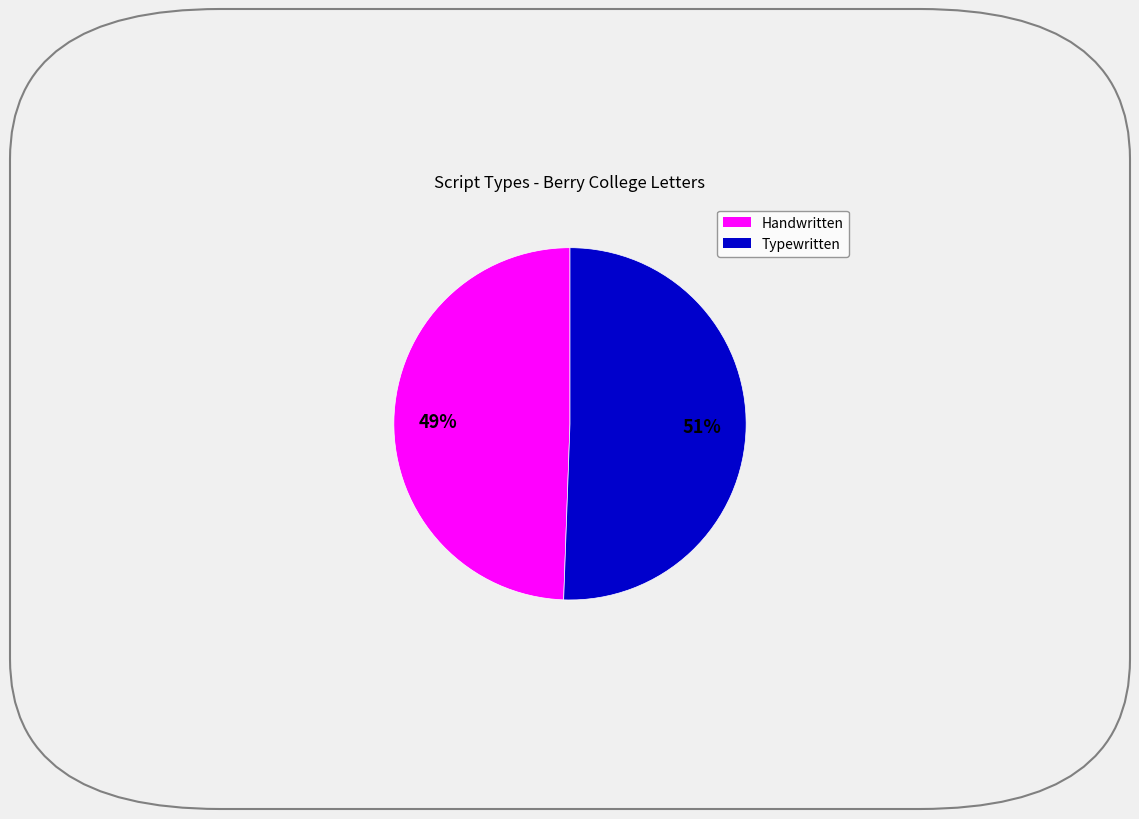

How many slices are in this pie chart?

2